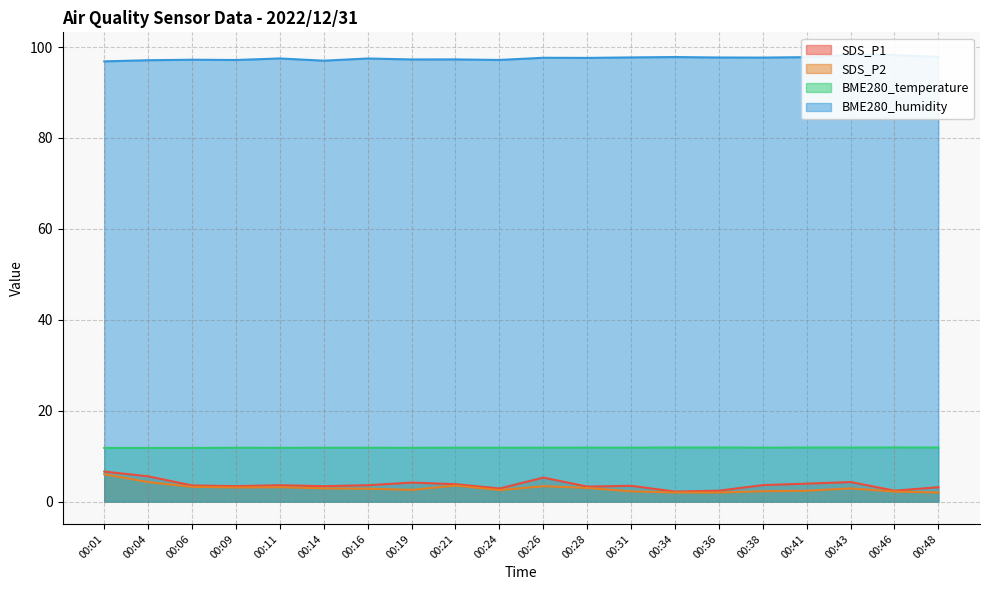

Reading left to right, what are all the values shown in this chart?

SDS_P1: 6.6	5.5	3.5	3.4	3.6	3.4	3.6	4.2	3.8	2.9	5.3	3.3	3.5	2.2	2.4	3.6	4.0	4.3	2.4	3.2
SDS_P2: 6.0	4.3	3.2	3.1	3.2	2.9	2.8	2.6	3.5	2.5	3.4	3.0	2.2	2.0	2.0	2.3	2.4	2.9	2.2	2.0
BME280_temperature: 11.8	11.8	11.8	11.8	11.8	11.8	11.8	11.8	11.9	11.8	11.9	11.9	11.9	11.9	11.9	11.9	11.9	11.9	11.9	11.9
BME280_humidity: 96.9	97.1	97.2	97.2	97.5	97.0	97.5	97.3	97.3	97.2	97.7	97.6	97.7	97.8	97.7	97.7	97.8	98.3	98.2	97.8